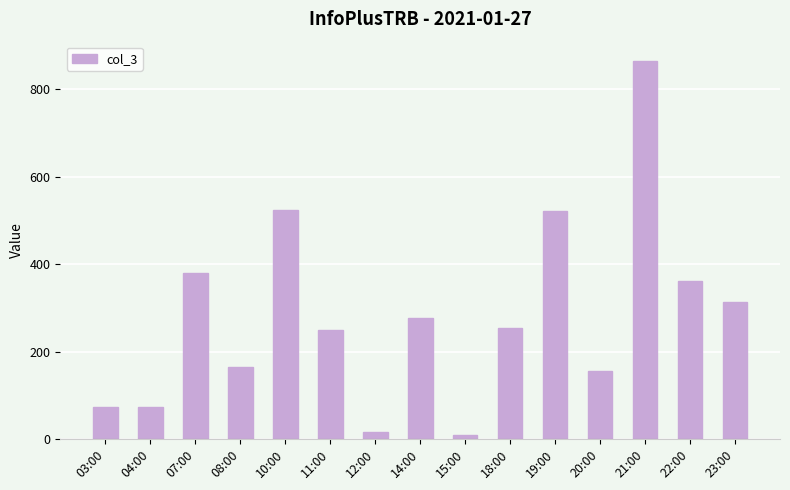

What position from the left is 14:00?

8